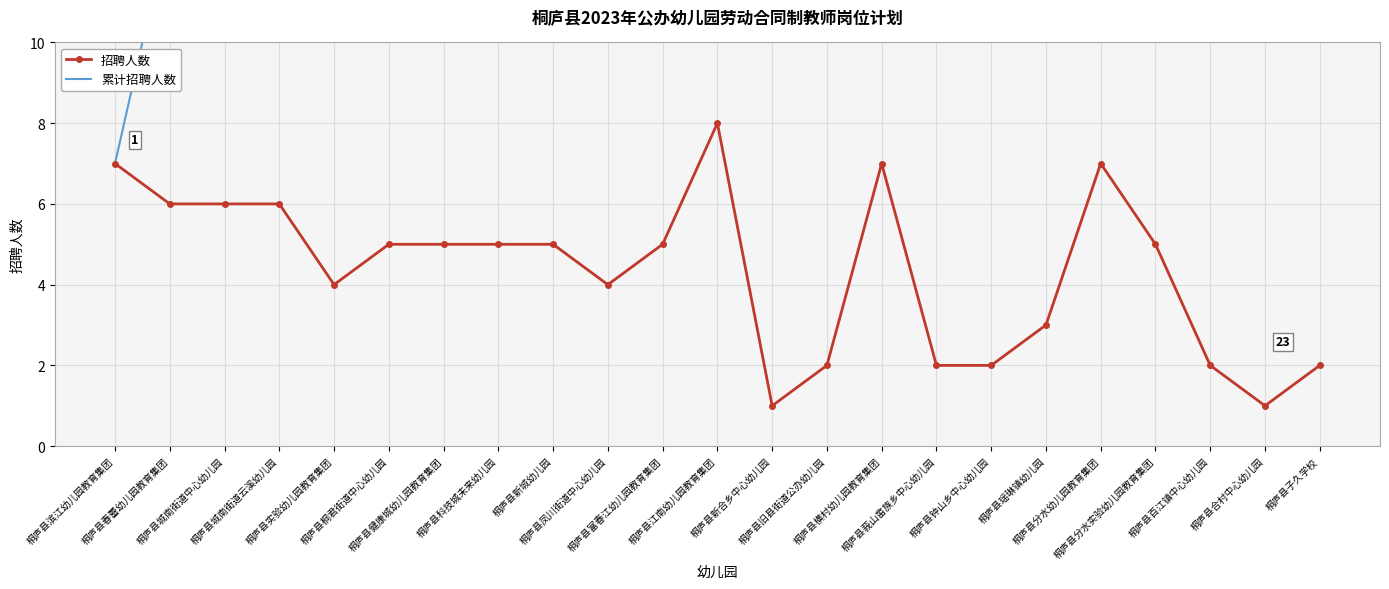

Reading left to right, what are all the values shown in this chart?

招聘人数: 桐庐县滨江幼儿园教育集团=7	桐庐县春蕾幼儿园教育集团=6	桐庐县城南街道中心幼儿园=6	桐庐县城南街道云溪幼儿园=6	桐庐县实验幼儿园教育集团=4	桐庐县桐君街道中心幼儿园=5	桐庐县健康城幼儿园教育集团=5	桐庐县科技城未来幼儿园=5	桐庐县新城幼儿园=5	桐庐县凤川街道中心幼儿园=4	桐庐县富春江幼儿园教育集团=5	桐庐县江南幼儿园教育集团=8	桐庐县新合乡中心幼儿园=1	桐庐县旧县街道公办幼儿园=2	桐庐县横村幼儿园教育集团=7	桐庐县莪山畲族乡中心幼儿园=2	桐庐县钟山乡中心幼儿园=2	桐庐县瑶琳镇幼儿园=3	桐庐县分水幼儿园教育集团=7	桐庐县分水实验幼儿园教育集团=5	桐庐县百江镇中心幼儿园=2	桐庐县合村中心幼儿园=1	桐庐县子久学校=2
累计招聘人数: 桐庐县滨江幼儿园教育集团=7	桐庐县春蕾幼儿园教育集团=13	桐庐县城南街道中心幼儿园=19	桐庐县城南街道云溪幼儿园=25	桐庐县实验幼儿园教育集团=29	桐庐县桐君街道中心幼儿园=34	桐庐县健康城幼儿园教育集团=39	桐庐县科技城未来幼儿园=44	桐庐县新城幼儿园=49	桐庐县凤川街道中心幼儿园=53	桐庐县富春江幼儿园教育集团=58	桐庐县江南幼儿园教育集团=66	桐庐县新合乡中心幼儿园=67	桐庐县旧县街道公办幼儿园=69	桐庐县横村幼儿园教育集团=76	桐庐县莪山畲族乡中心幼儿园=78	桐庐县钟山乡中心幼儿园=80	桐庐县瑶琳镇幼儿园=83	桐庐县分水幼儿园教育集团=90	桐庐县分水实验幼儿园教育集团=95	桐庐县百江镇中心幼儿园=97	桐庐县合村中心幼儿园=98	桐庐县子久学校=100